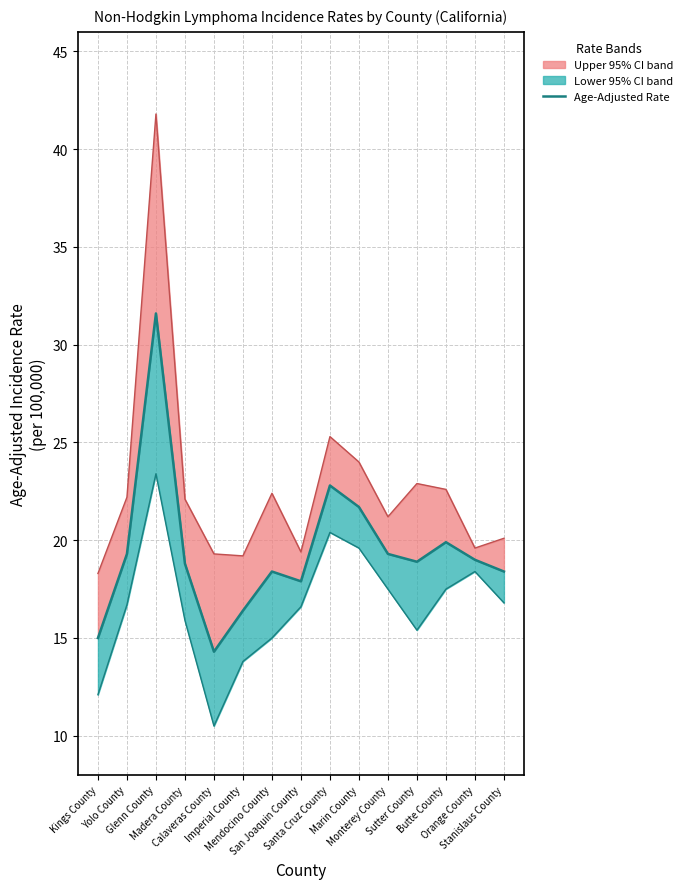

Reading left to right, transcribe all the data shown in this chart.

15.0	19.3	31.6	18.8	14.3	16.4	18.4	17.9	22.8	21.7	19.3	18.9	19.9	19.0	18.4